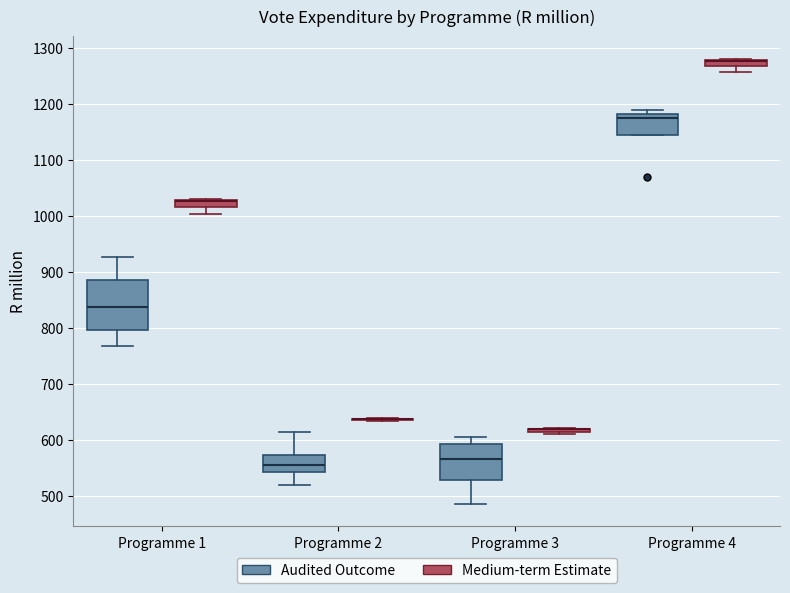

Which box is the tallest, from its lower edge to its upper edge?

Programme 1 (Audited Outcome)